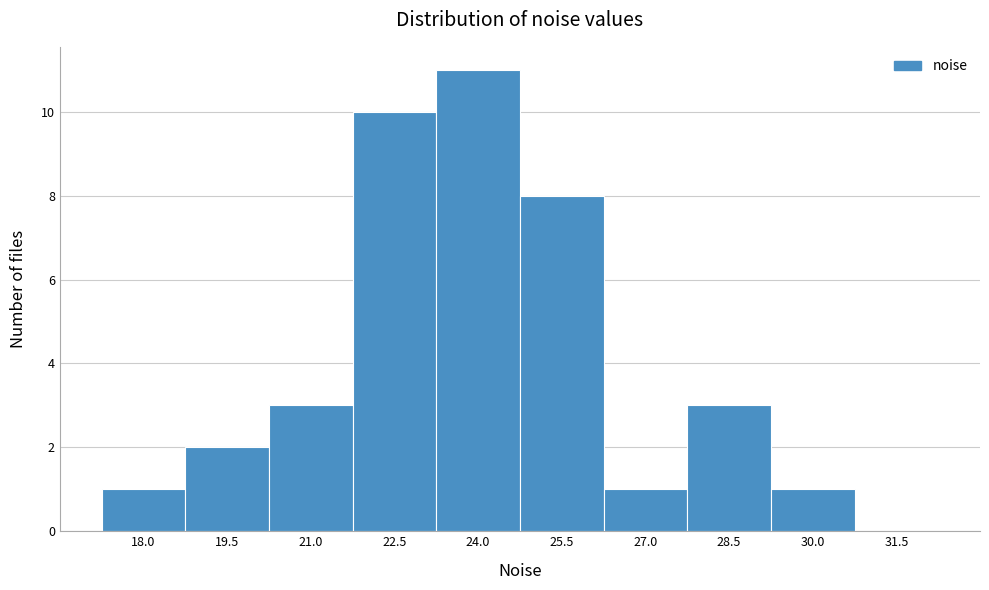

Reading left to right, extract all data points from this chart.

18.0=1	19.5=2	21.0=3	22.5=10	24.0=11	25.5=8	27.0=1	28.5=3	30.0=1	31.5=0